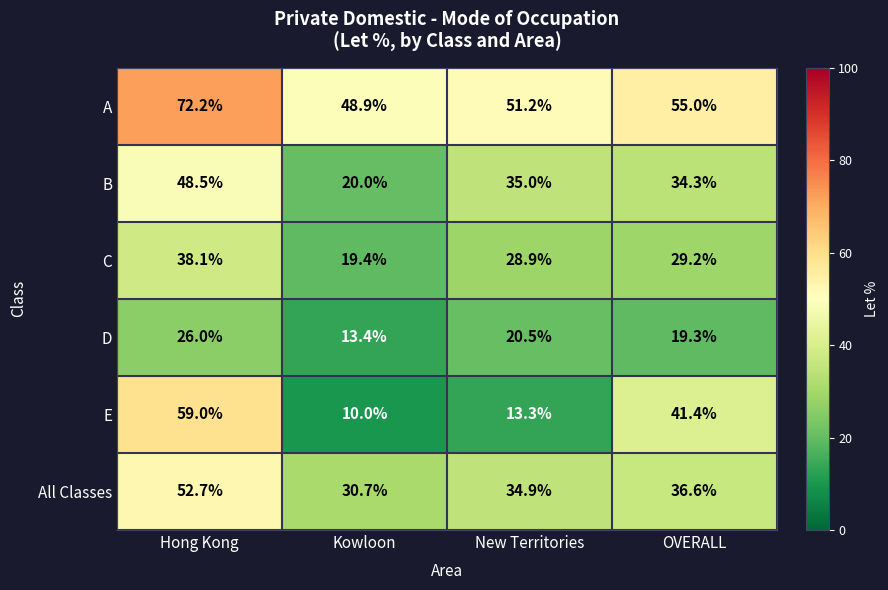

What is the total value across all series at Hong Kong?

296.5